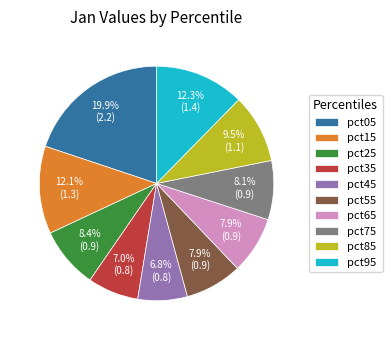

How many slices are in this pie chart?

10